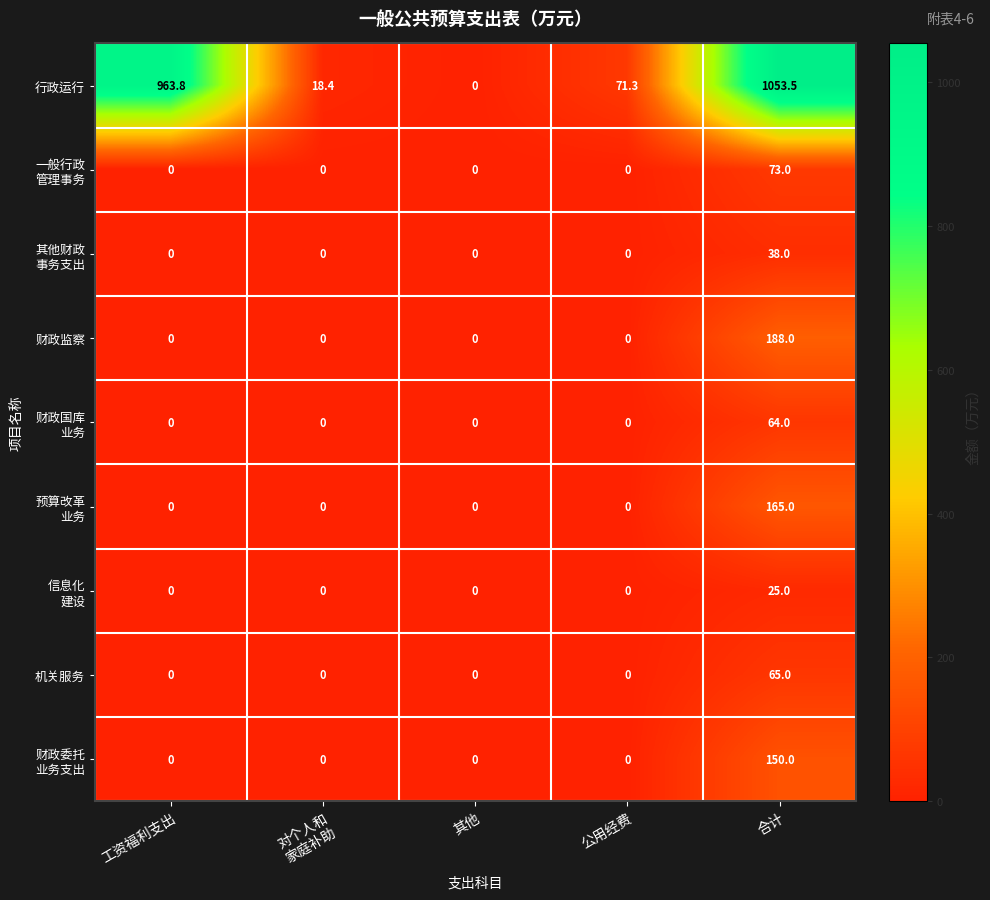

What is the spread (max minus min) of values at 对个人和
家庭补助?

18.4